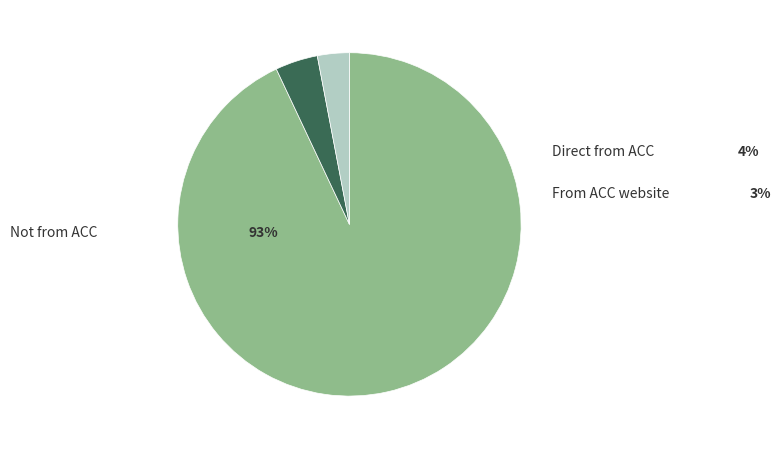

To the nearest percent, what is the average slice percentage?

33%